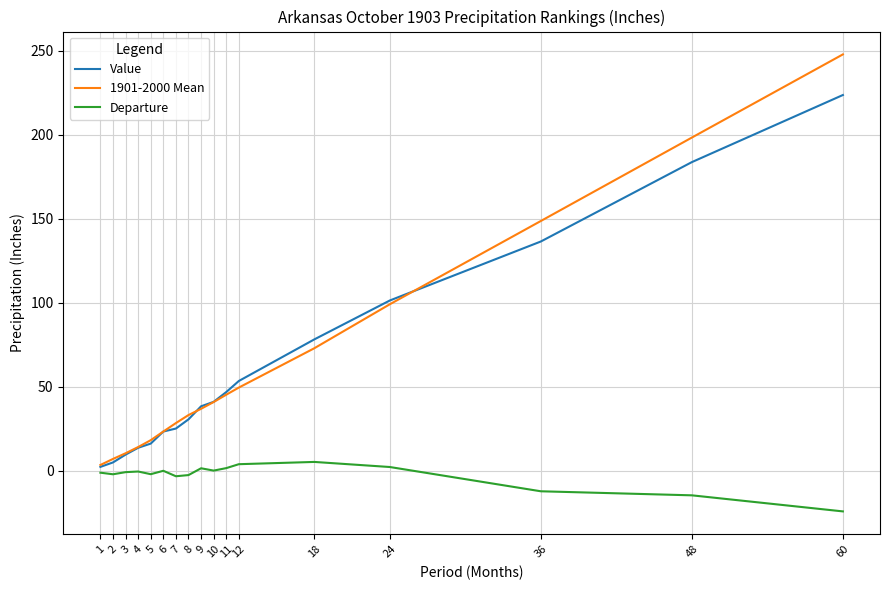

Is the value of Departure at 12 greater than the value of 1901-2000 Mean at 18?

No